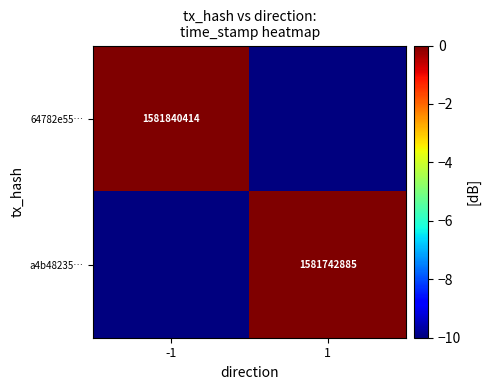

Is it true that 64782e55… equals 591794756 at -1?

False